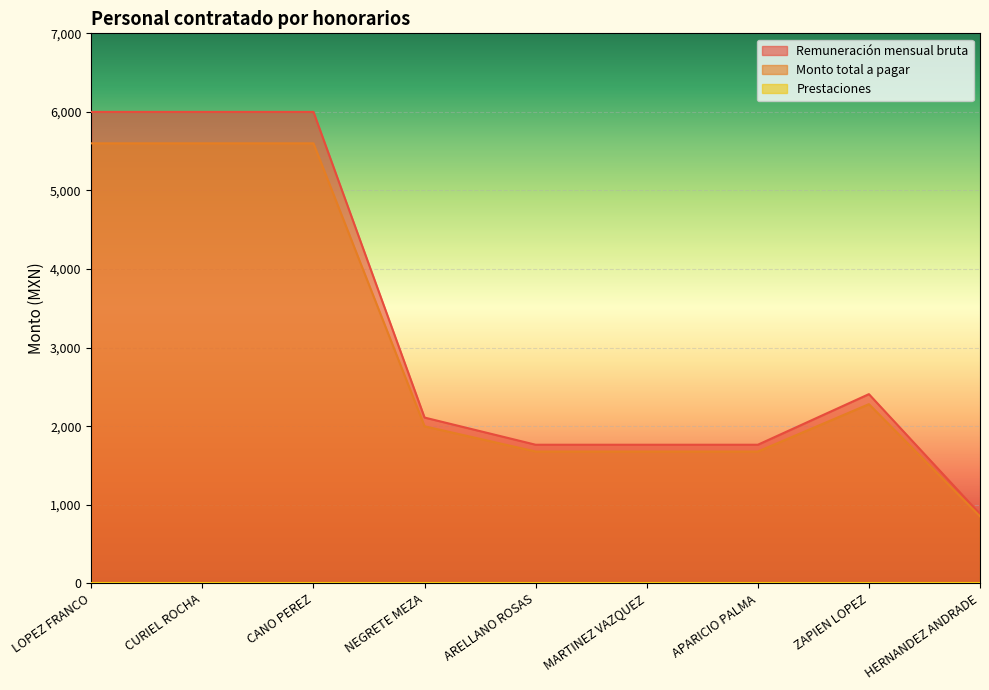

What is the approximate value of Remuneración mensual bruta at MARTINEZ VAZQUEZ?

1764.0